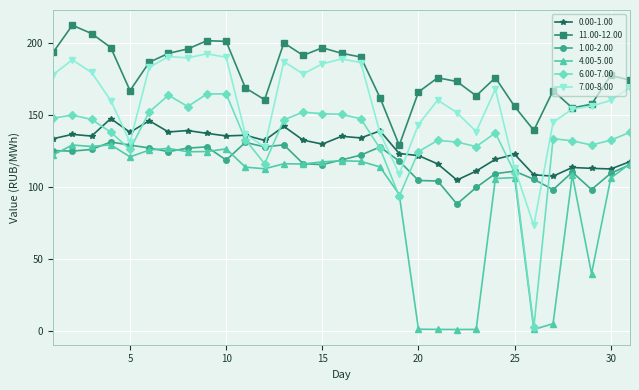

What is the value of the 6.00-7.00 point at the 19th from the left?

93.6